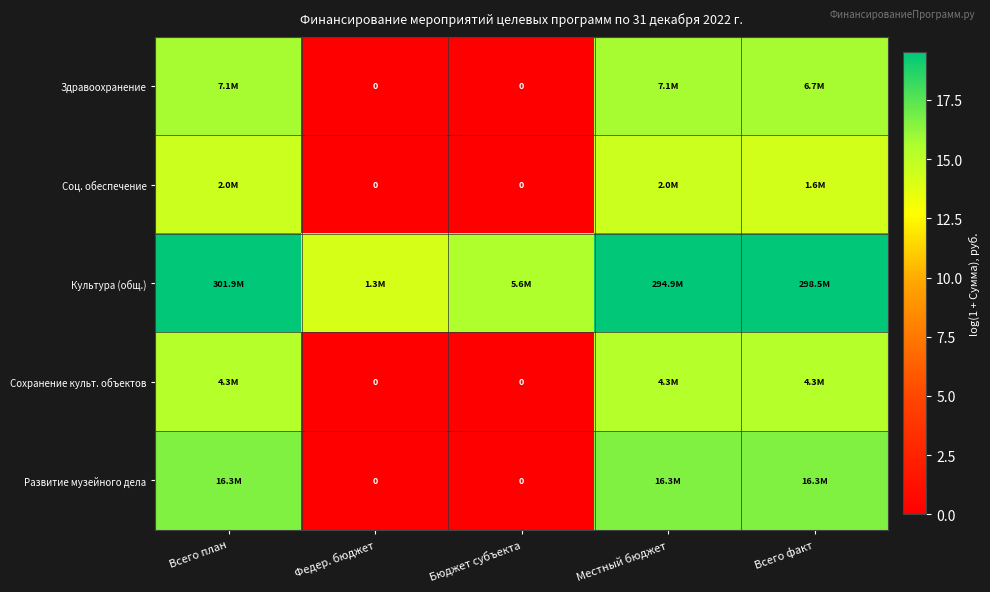

At how many categories does at least one series exceed 2?

5